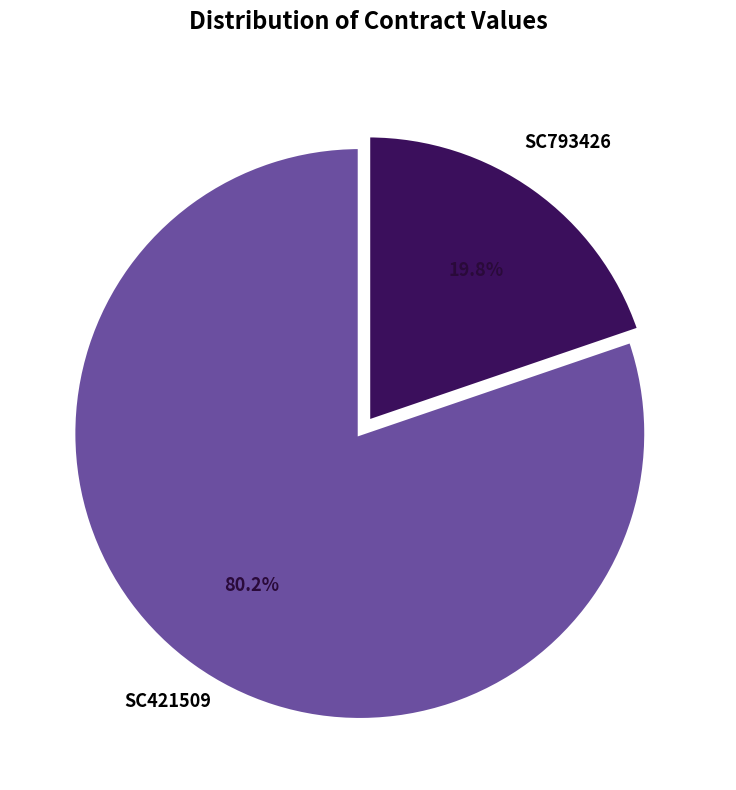

Does any single category account for the majority?

Yes